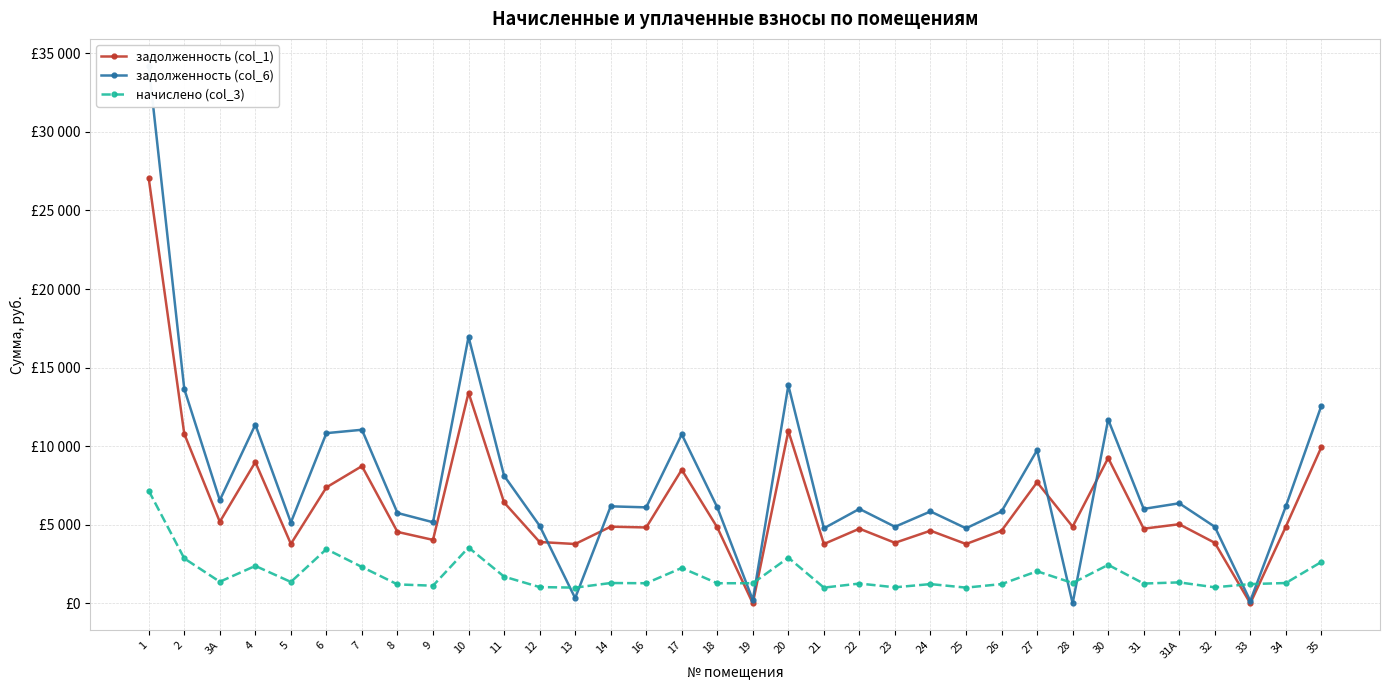

Which has a higher value, 31 or 5?

31